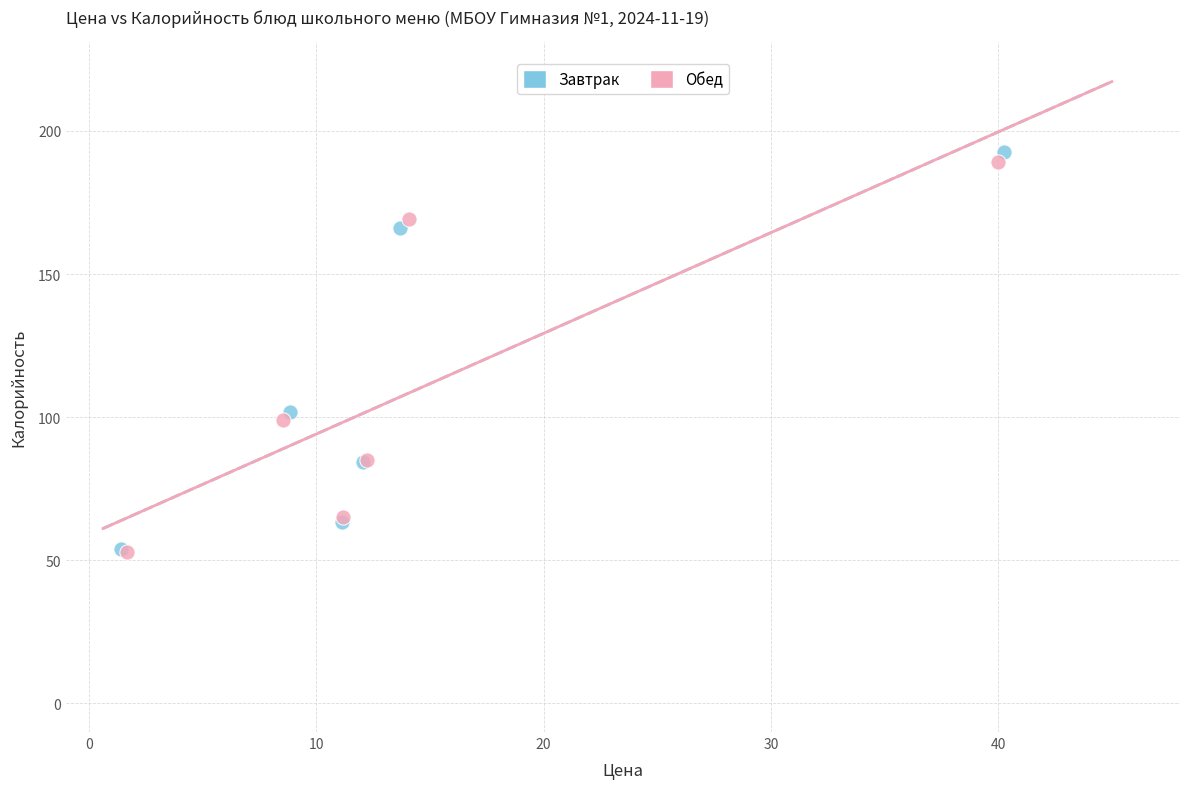

Which series has the widest spread of Y values?

Завтрак